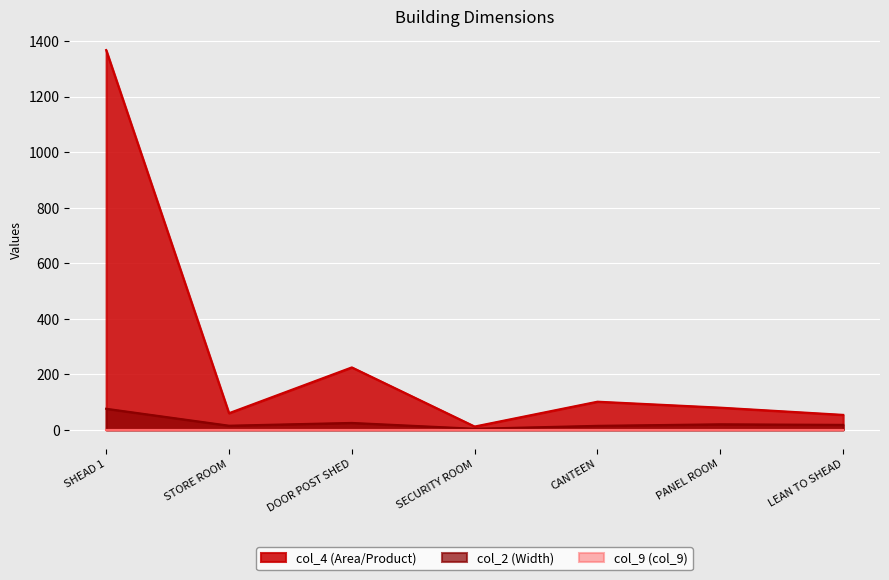

At which label does col_2 reach its peak?

SHEAD 1